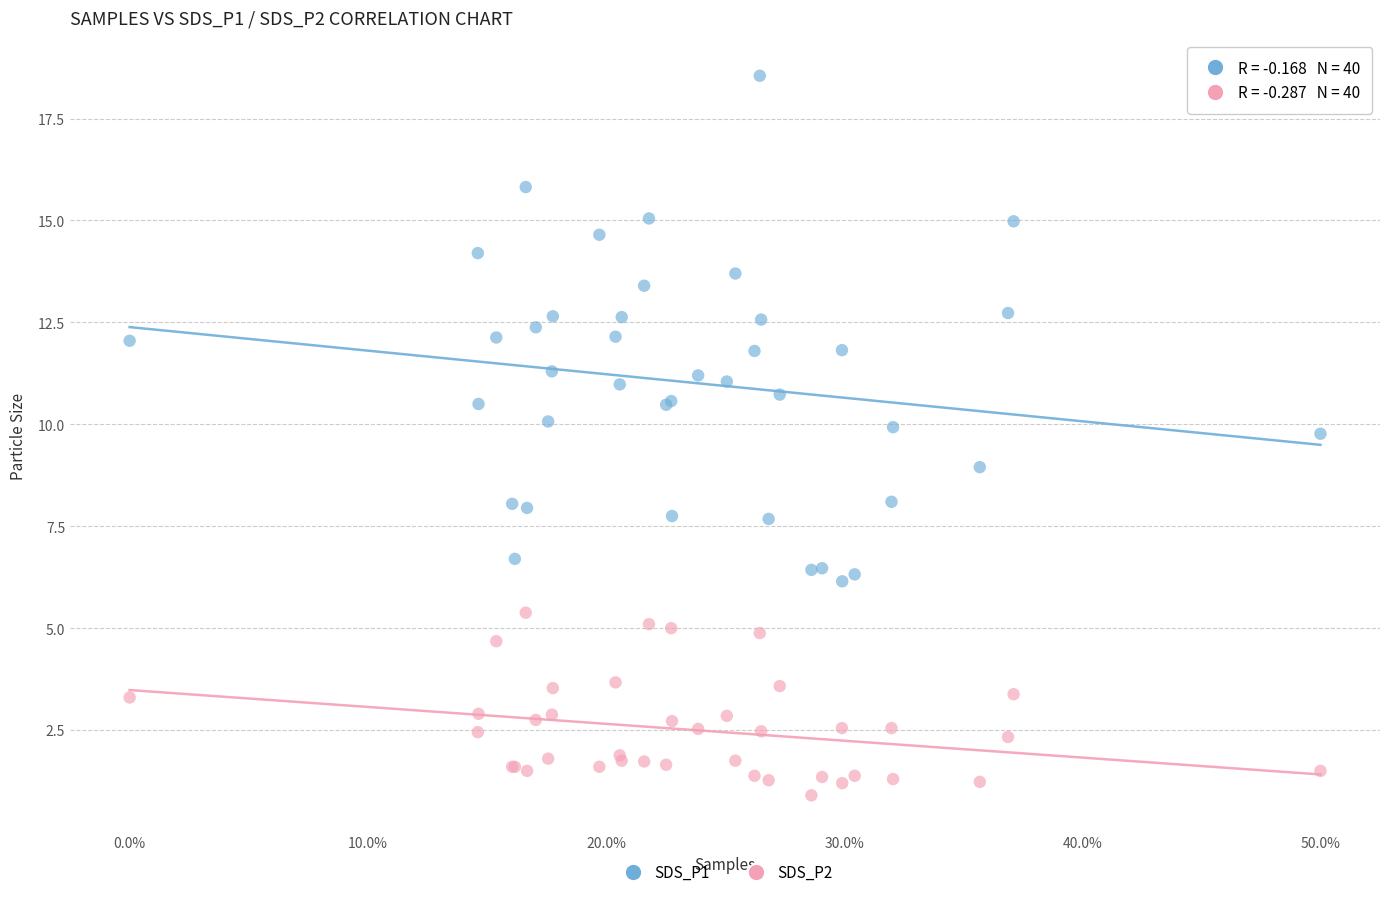

Which series contains the lowest Y value?

SDS_P2